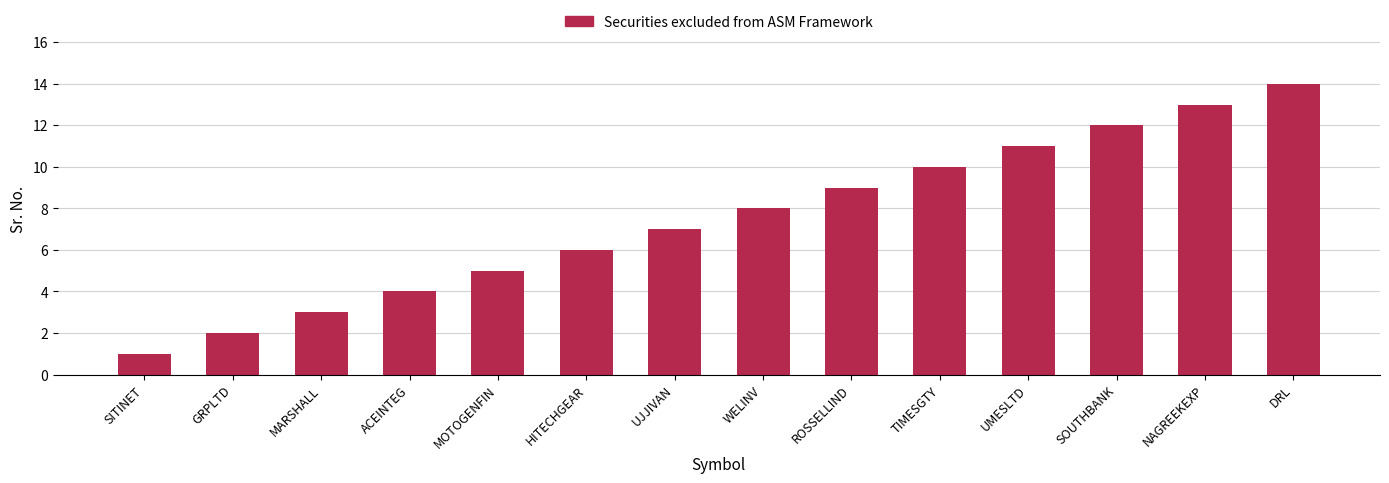

Reading left to right, list all the values displayed in this chart.

SITINET=1	GRPLTD=2	MARSHALL=3	ACEINTEG=4	MOTOGENFIN=5	HITECHGEAR=6	UJJIVAN=7	WELINV=8	ROSSELLIND=9	TIMESGTY=10	UMESLTD=11	SOUTHBANK=12	NAGREEKEXP=13	DRL=14